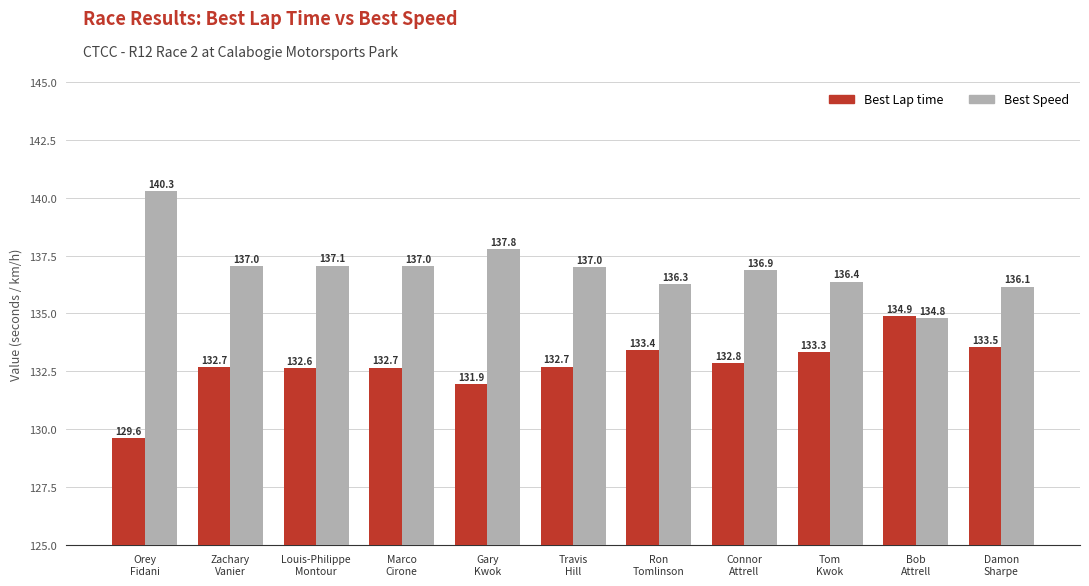

Which series has the largest total across all categories?

Best Speed